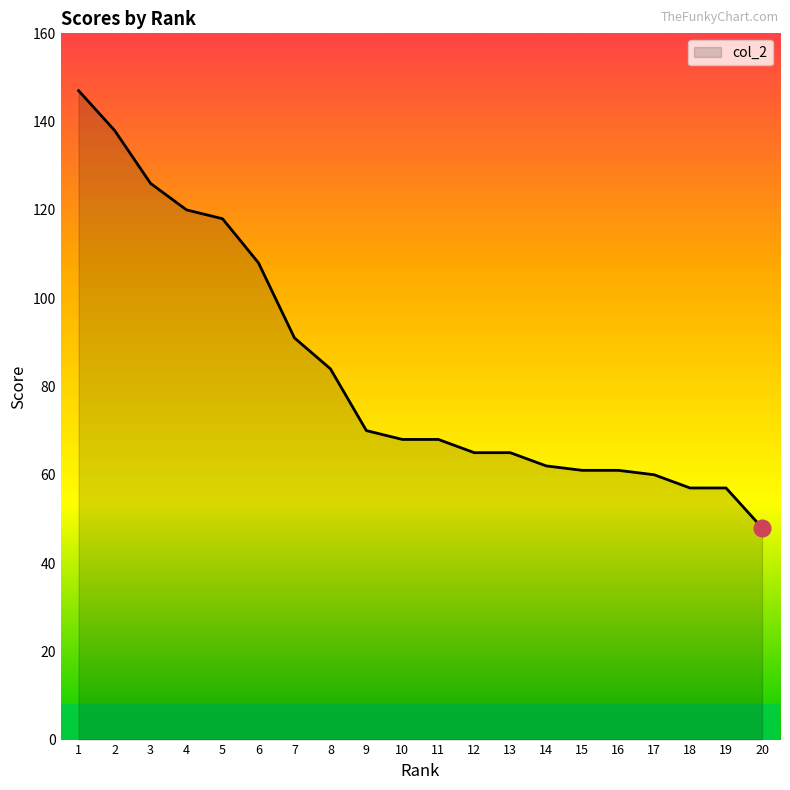

Does the chart display data point markers on the line(s)?

No